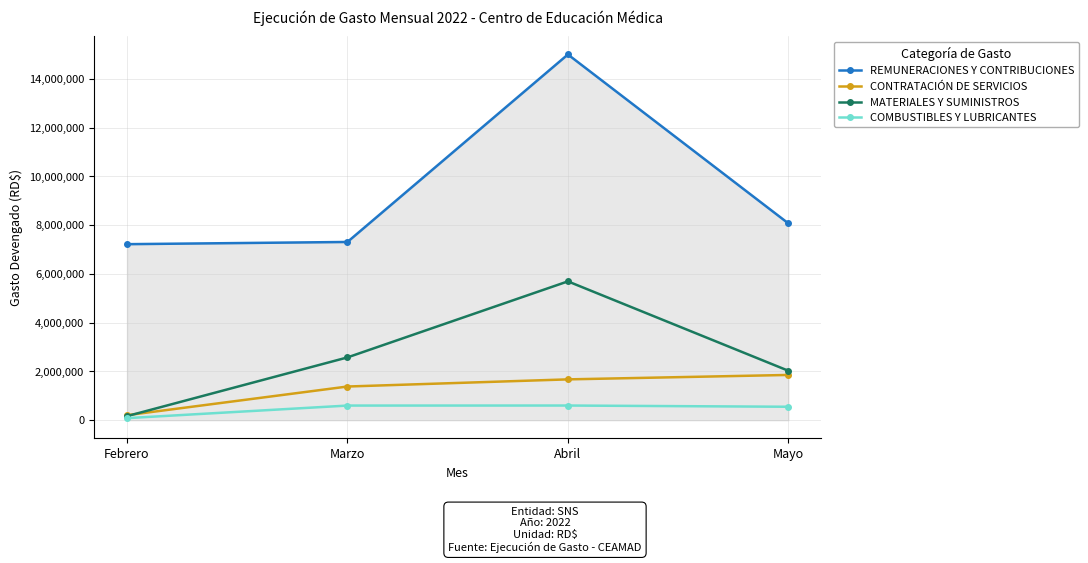

How many categories are shown in the chart?

4